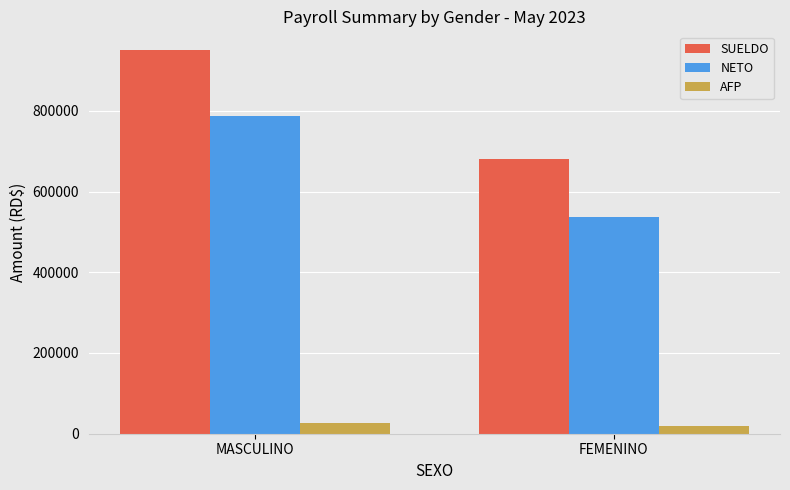

Reading left to right, transcribe all the data shown in this chart.

SUELDO: 949343.0	680858.0
NETO: 786195.1	536500.6
AFP: 27244.9	19541.0